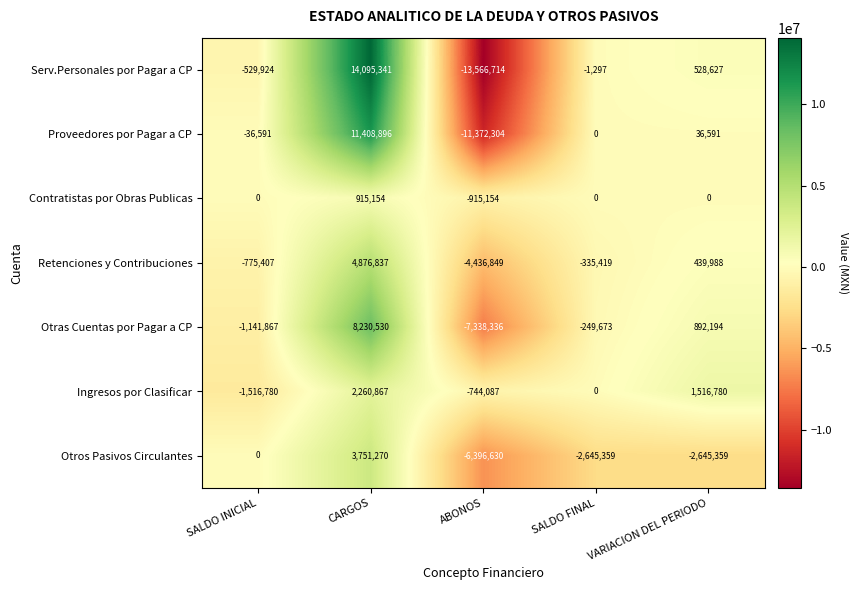

Which series has the widest spread of values?

Serv.Personales por Pagar a CP